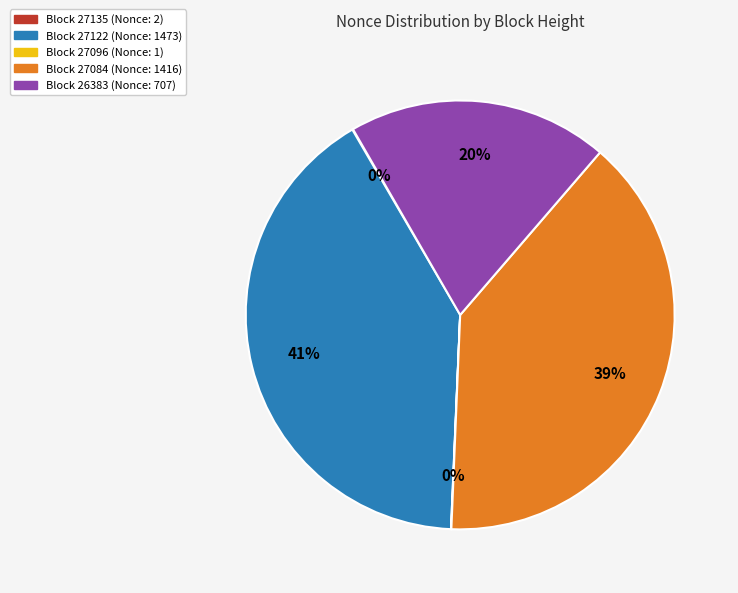

Is there any slice that represents more than half of the pie?

No